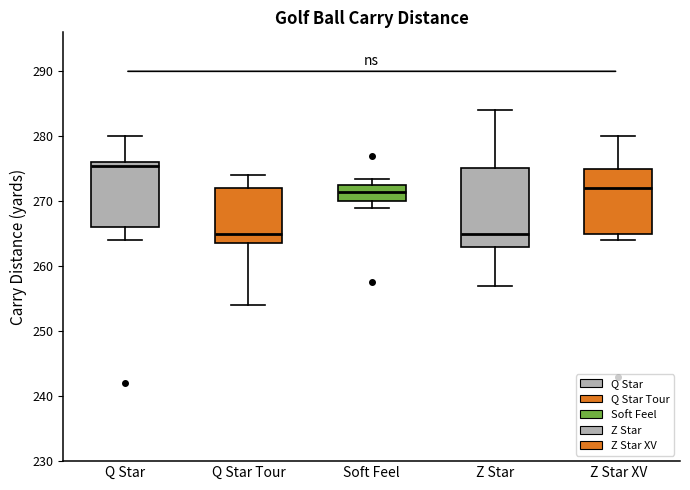

Where does the lower whisker of the box for Q Star end on the y-axis? The values are not printed on the chart, so give them approximately, as read against the axis.

264